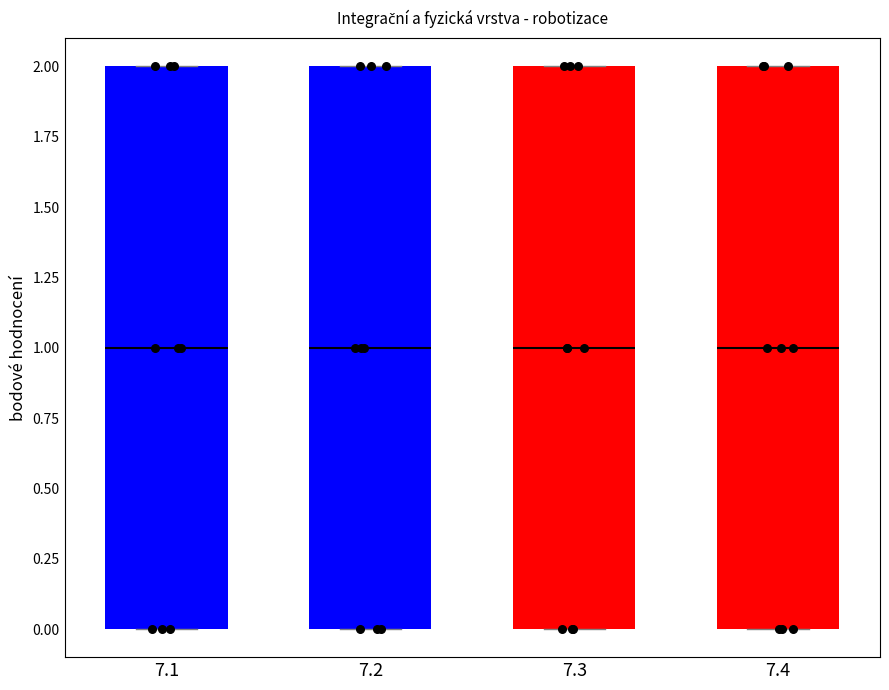

Reading left to right, transcribe this box plot: for each box, give where its median line is, the range the box spans, and where its two whiskers end, as read against the y-axis. The values are not printed on the chart, so give them approximately, as read against the axis.

7.1: median 1, box 0 to 2, whiskers 0 to 2
7.2: median 1, box 0 to 2, whiskers 0 to 2
7.3: median 1, box 0 to 2, whiskers 0 to 2
7.4: median 1, box 0 to 2, whiskers 0 to 2